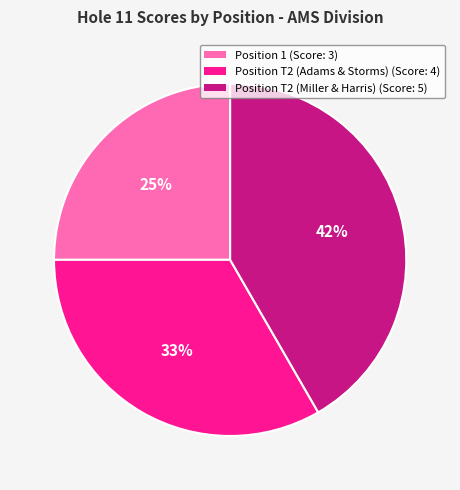

Which has a higher value, Position T2 (Adams & Storms) (Score: 4) or Position 1 (Score: 3)?

Position T2 (Adams & Storms) (Score: 4)